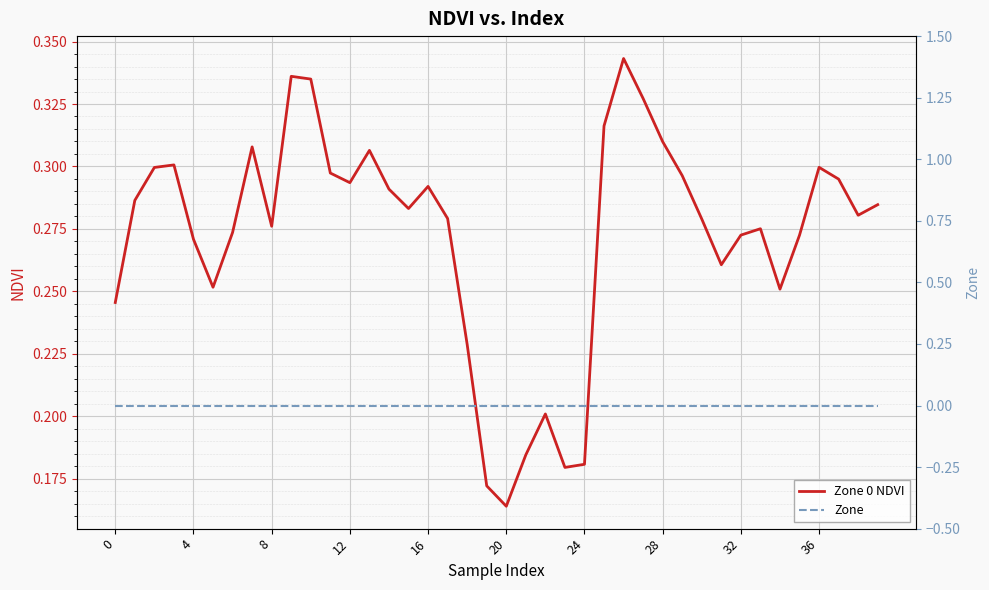

How many lines are shown in the chart?

2